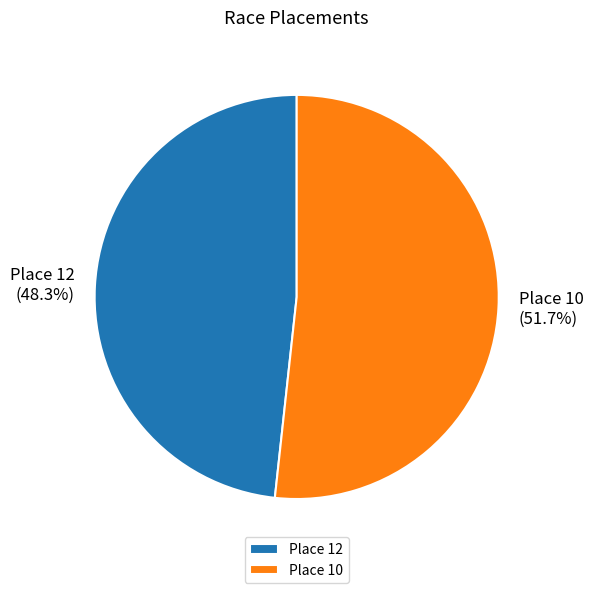

To the nearest percent, what is the difference between the Place 10 and Place 12 slice percentages?

3%